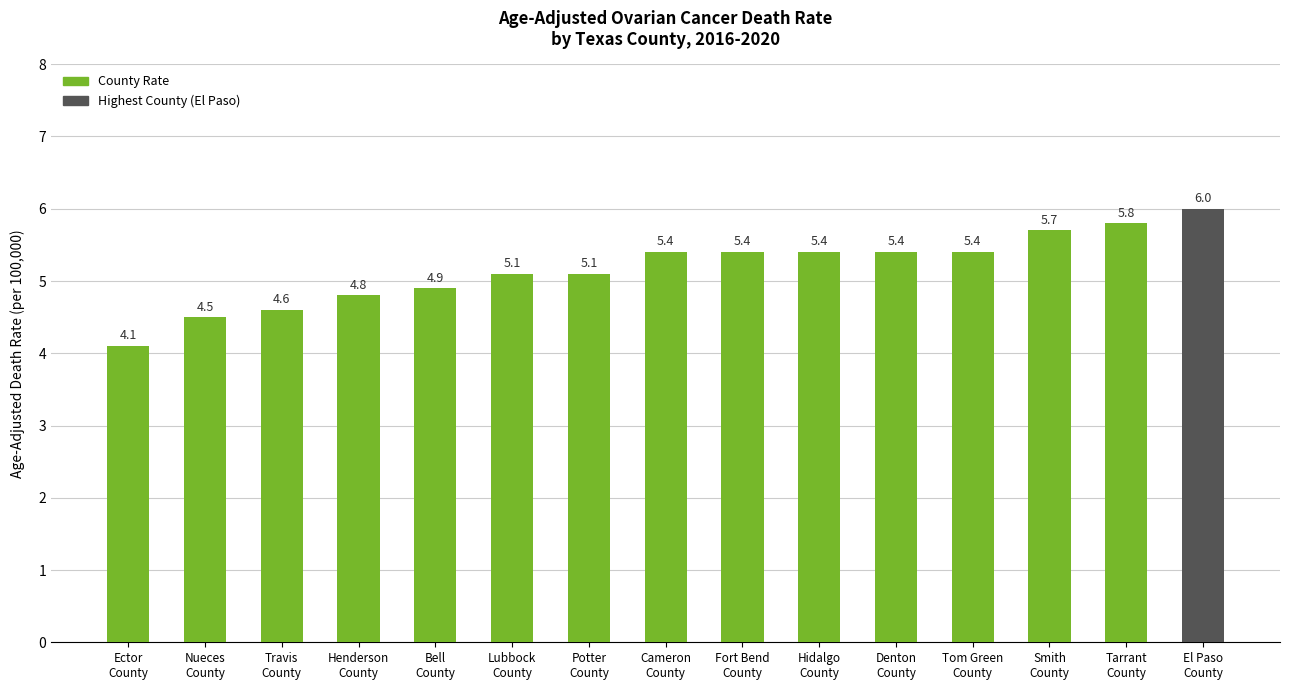

What is the sum of all values?

77.6